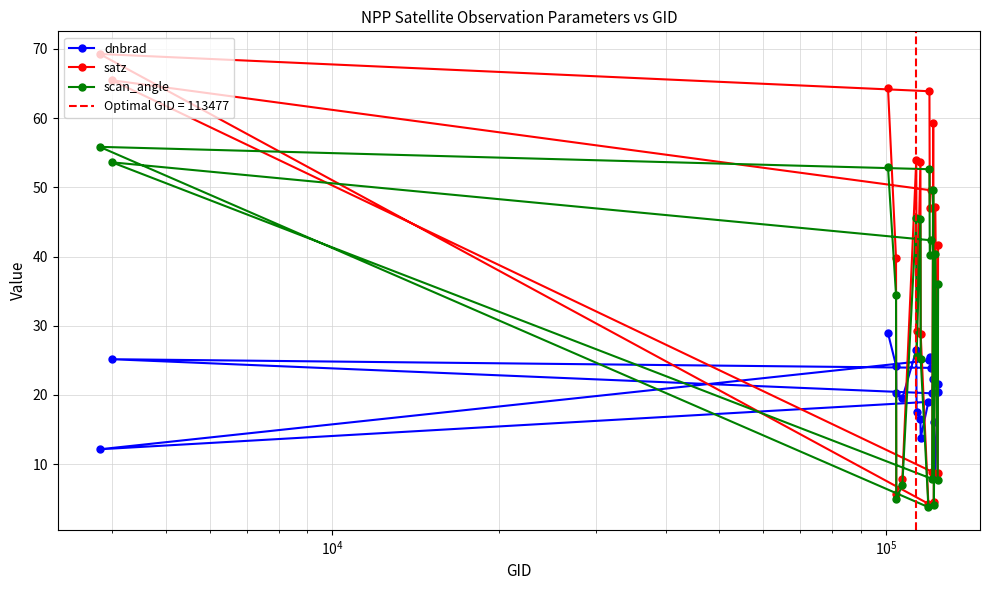

What is the minimum value for satz?

4.3